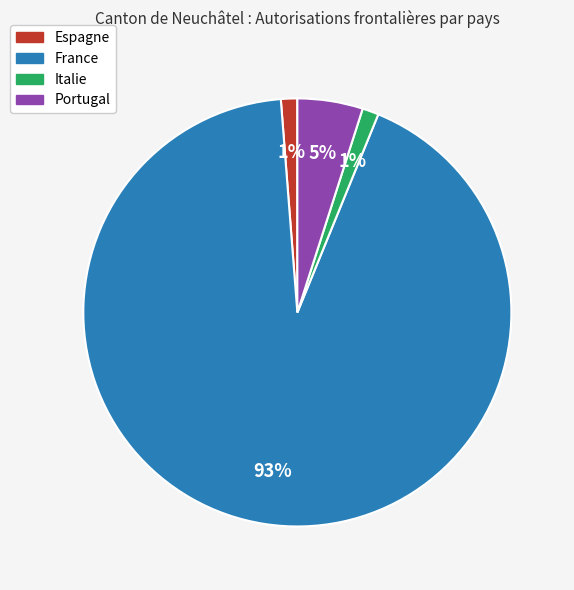

Between France and Espagne, which is larger?

France